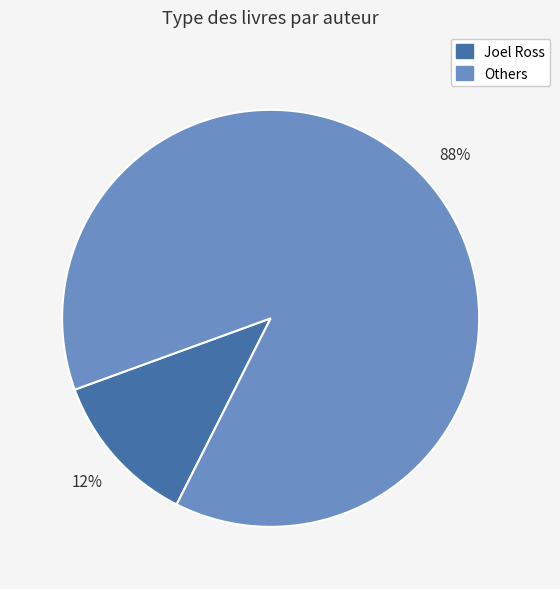

Count the number of slices in the pie.

2